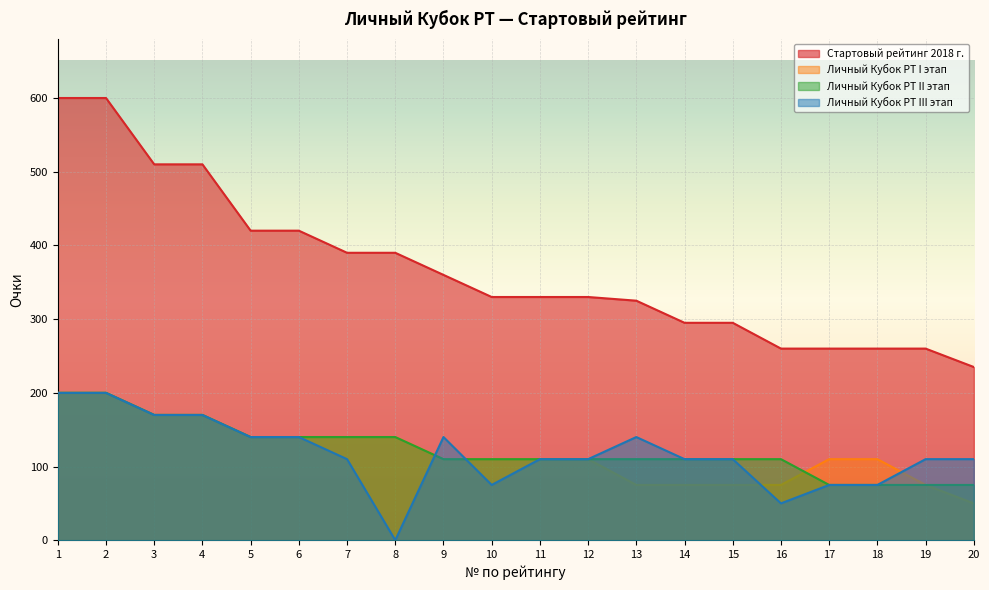

How many lines are shown in the chart?

4